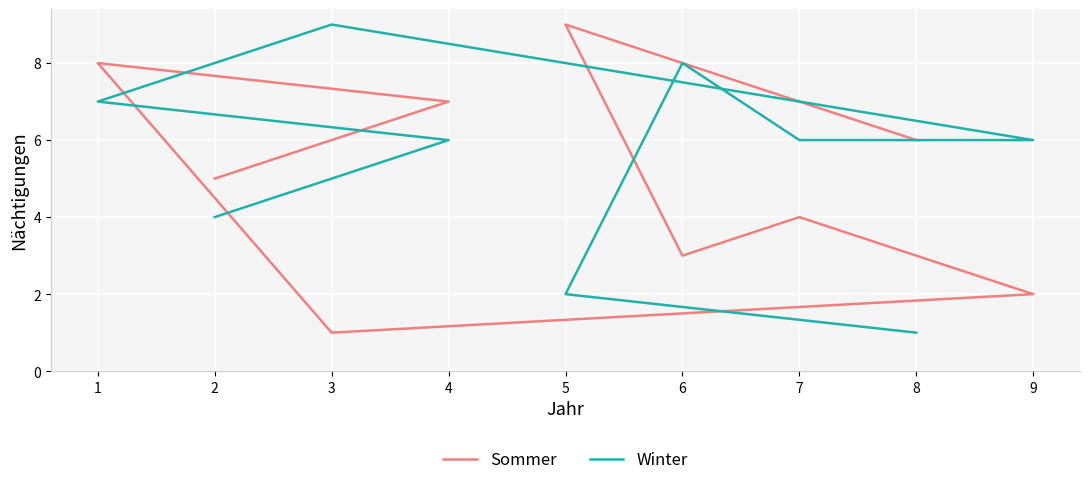

How many data points does each series have?

9